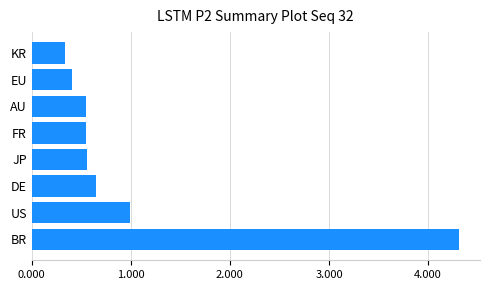

Are the bars horizontal?

Yes